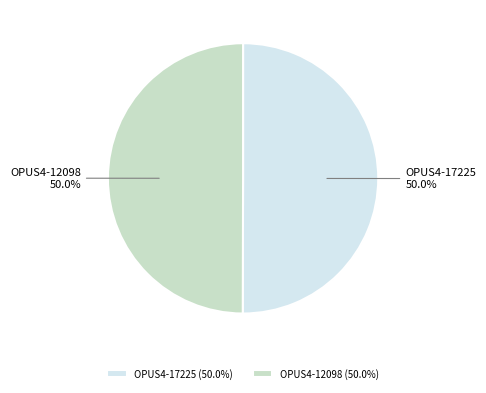

To the nearest percent, what percentage of the pie is OPUS4-12098?

50%